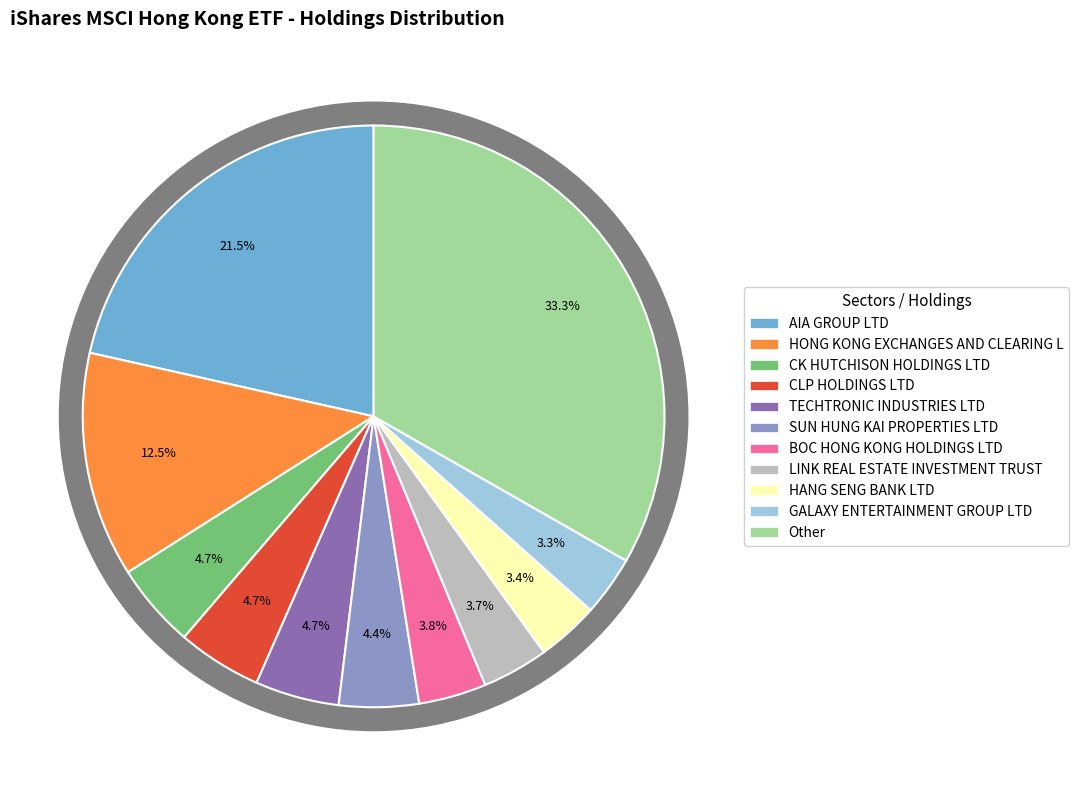

To the nearest percent, what is the difference between the largest and smallest slice percentages?

30%